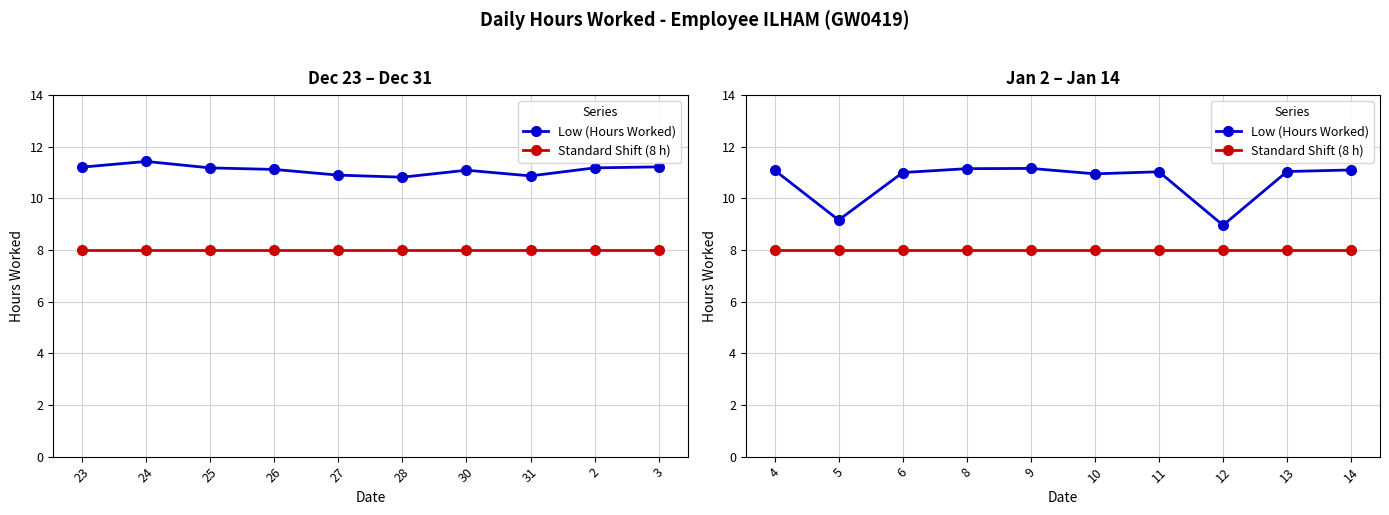

How many data points in Low (Hours Worked) are less than 11?

3